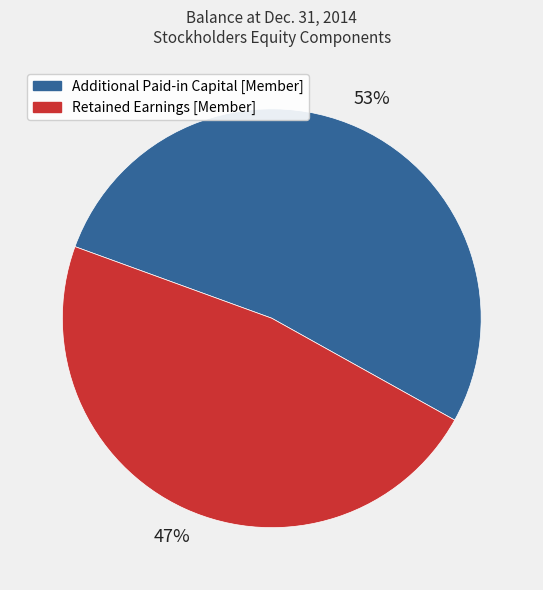

The Retained Earnings [Member] slice represents 59% of the pie. True or false?

False